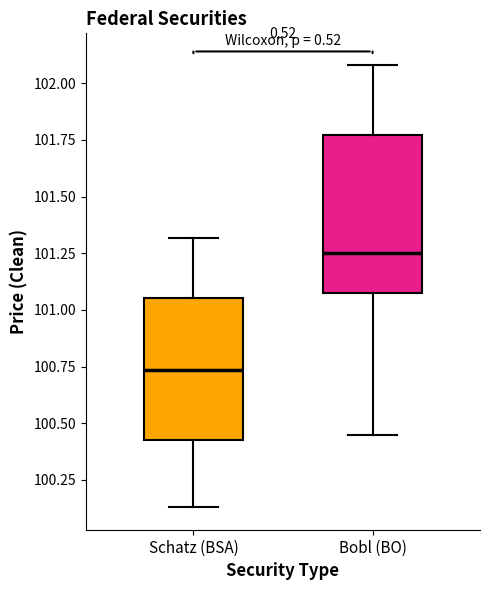

Which box is the tallest, from its lower edge to its upper edge?

Bobl (BO)